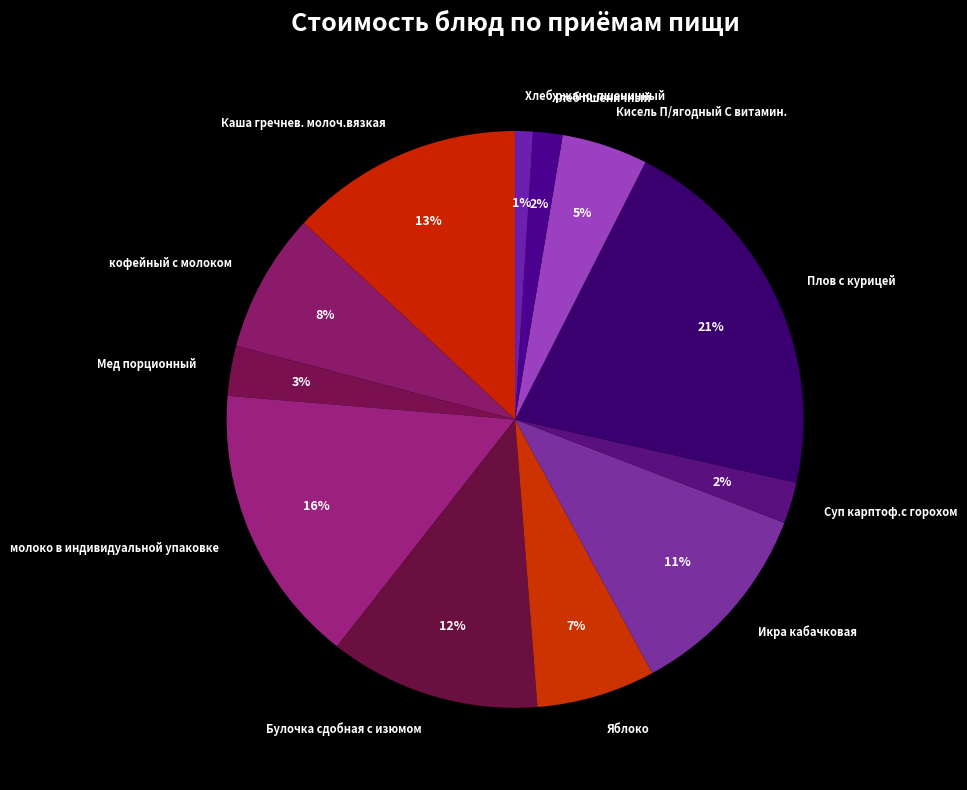

Does any single category account for the majority?

No